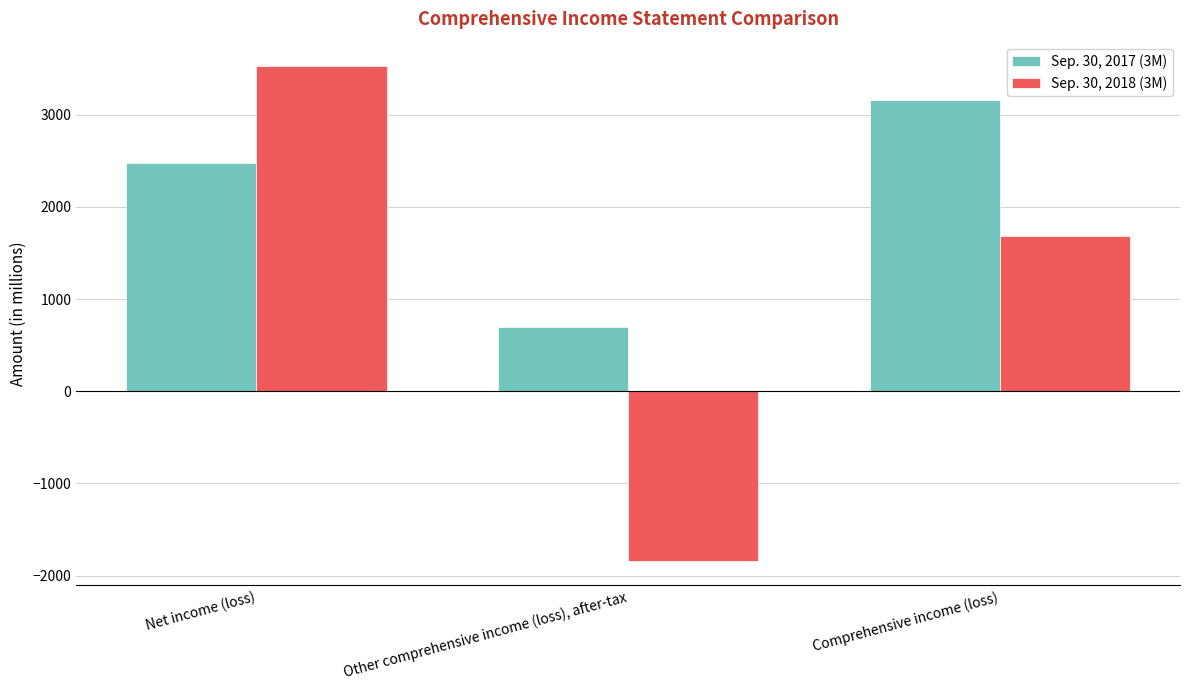

Which series has the largest range (max minus min)?

Sep. 30, 2018 (3M)